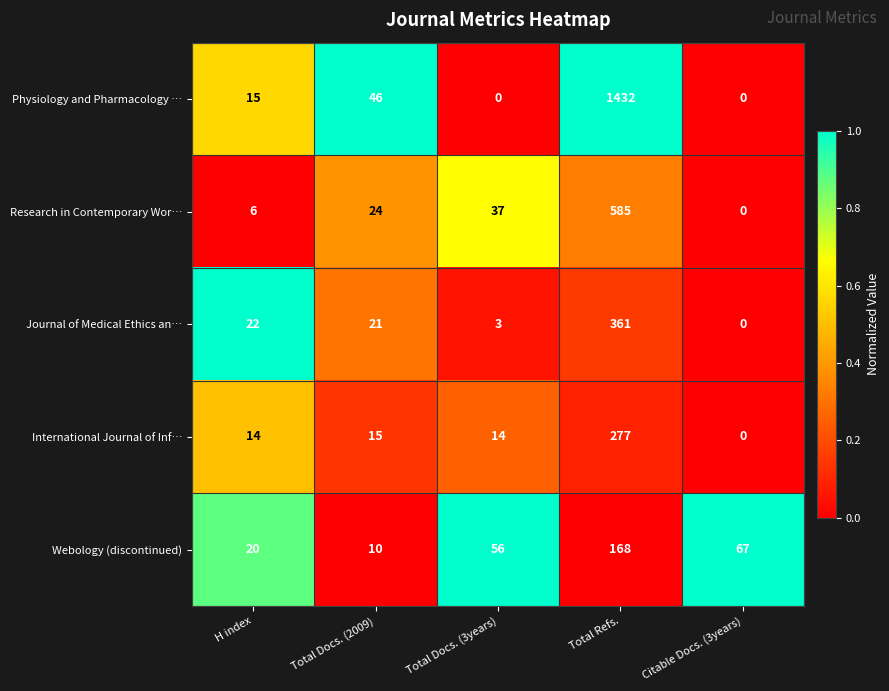

Which series has the largest total across all categories?

Physiology and Pharmacology …